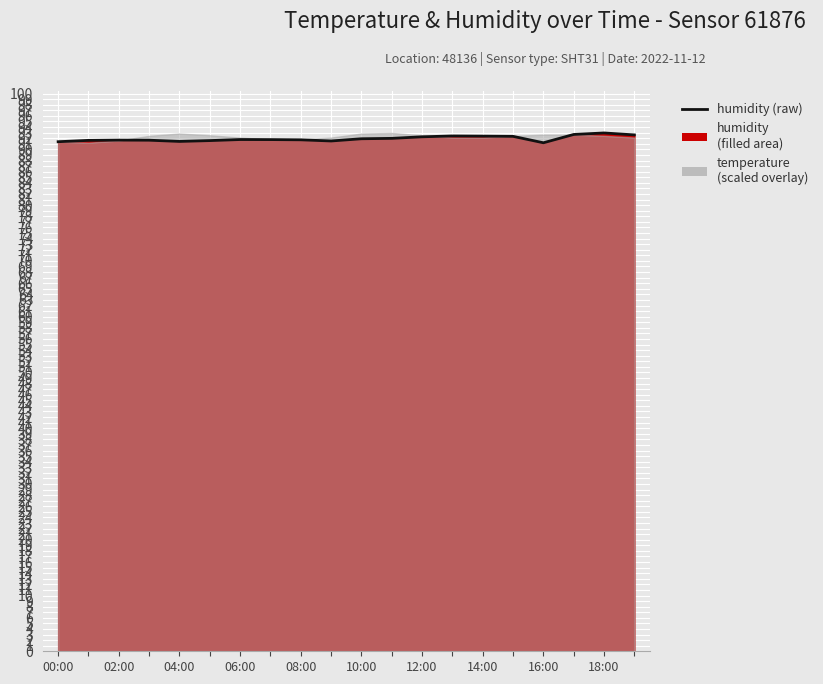

Does the chart display data point markers on the line(s)?

No